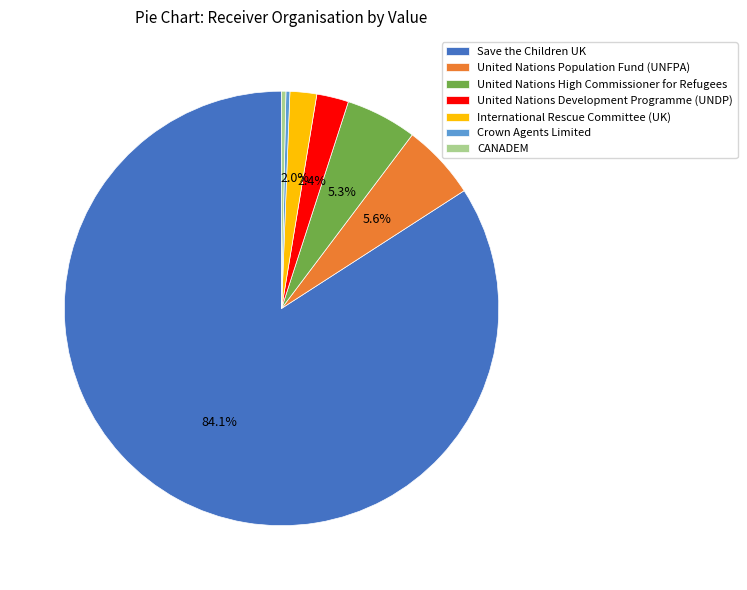

To the nearest percent, what is the average slice percentage?

14%